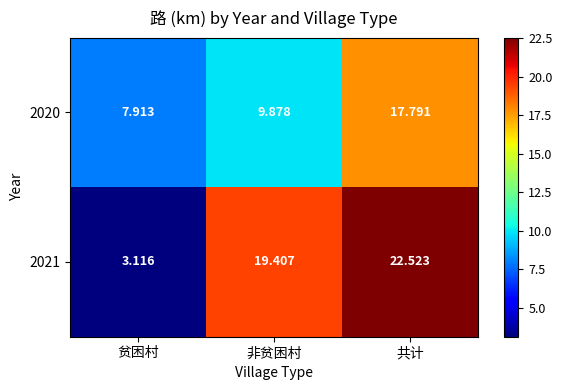

At how many categories does at least one series exceed 6?

3